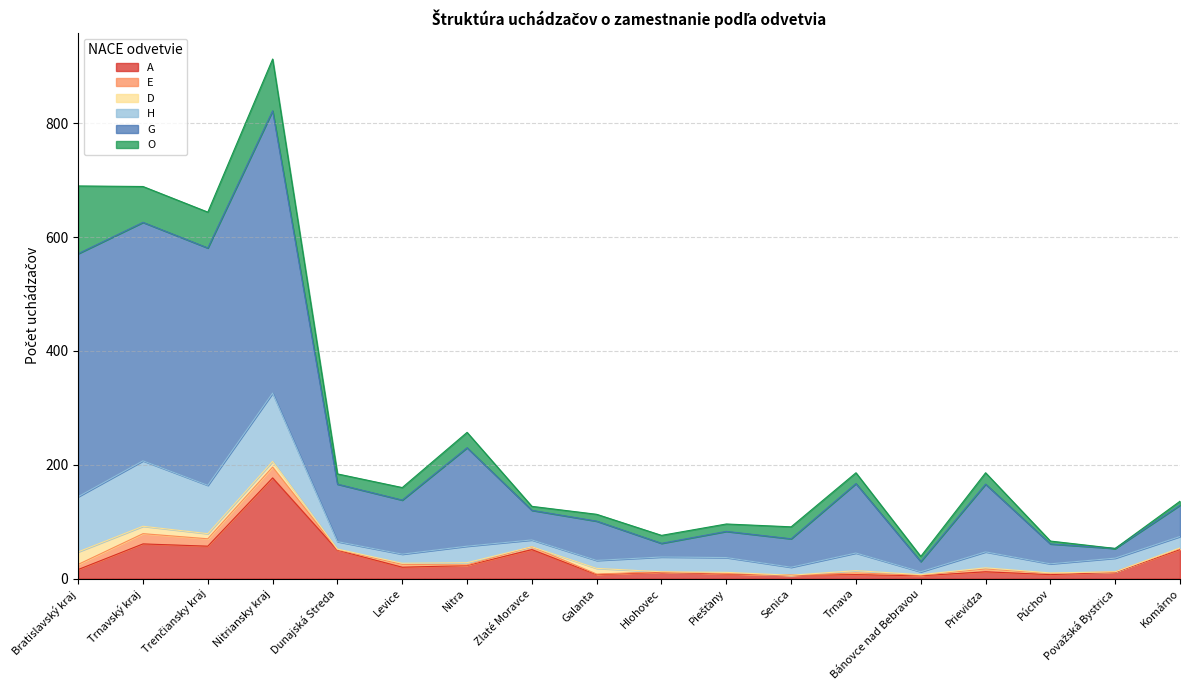

What is the label of the 4th point from the right?

Prievidza